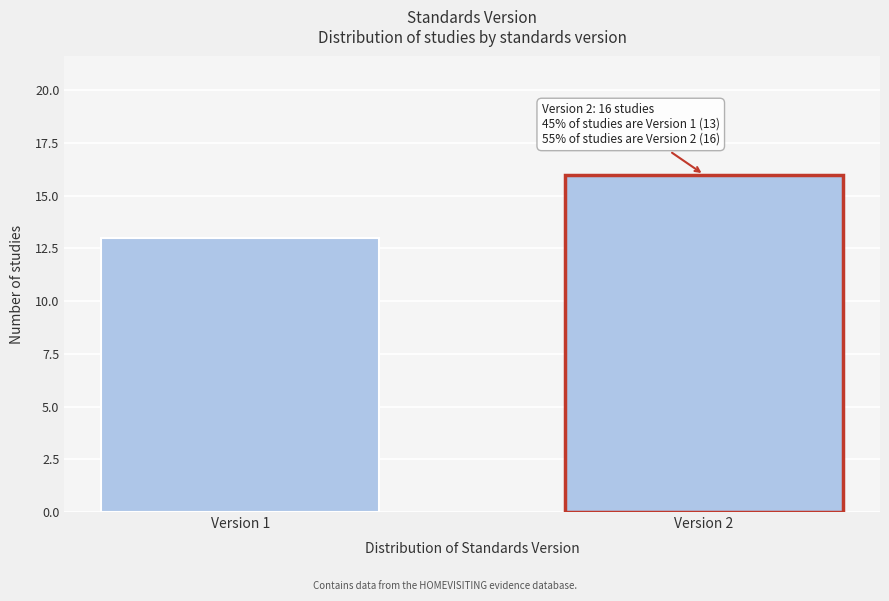

Reading right to left, list all the values displayed in this chart.

16	13